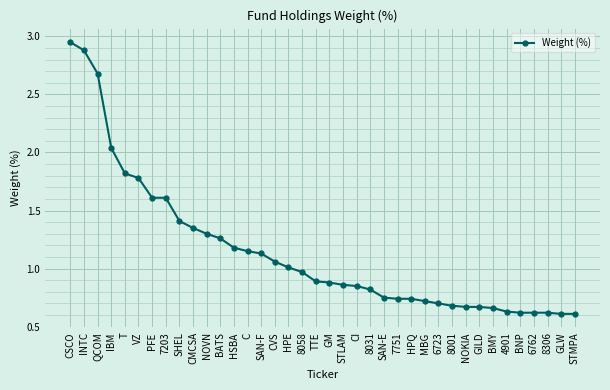

What is the change in value from 8058 to 8001?

-0.3